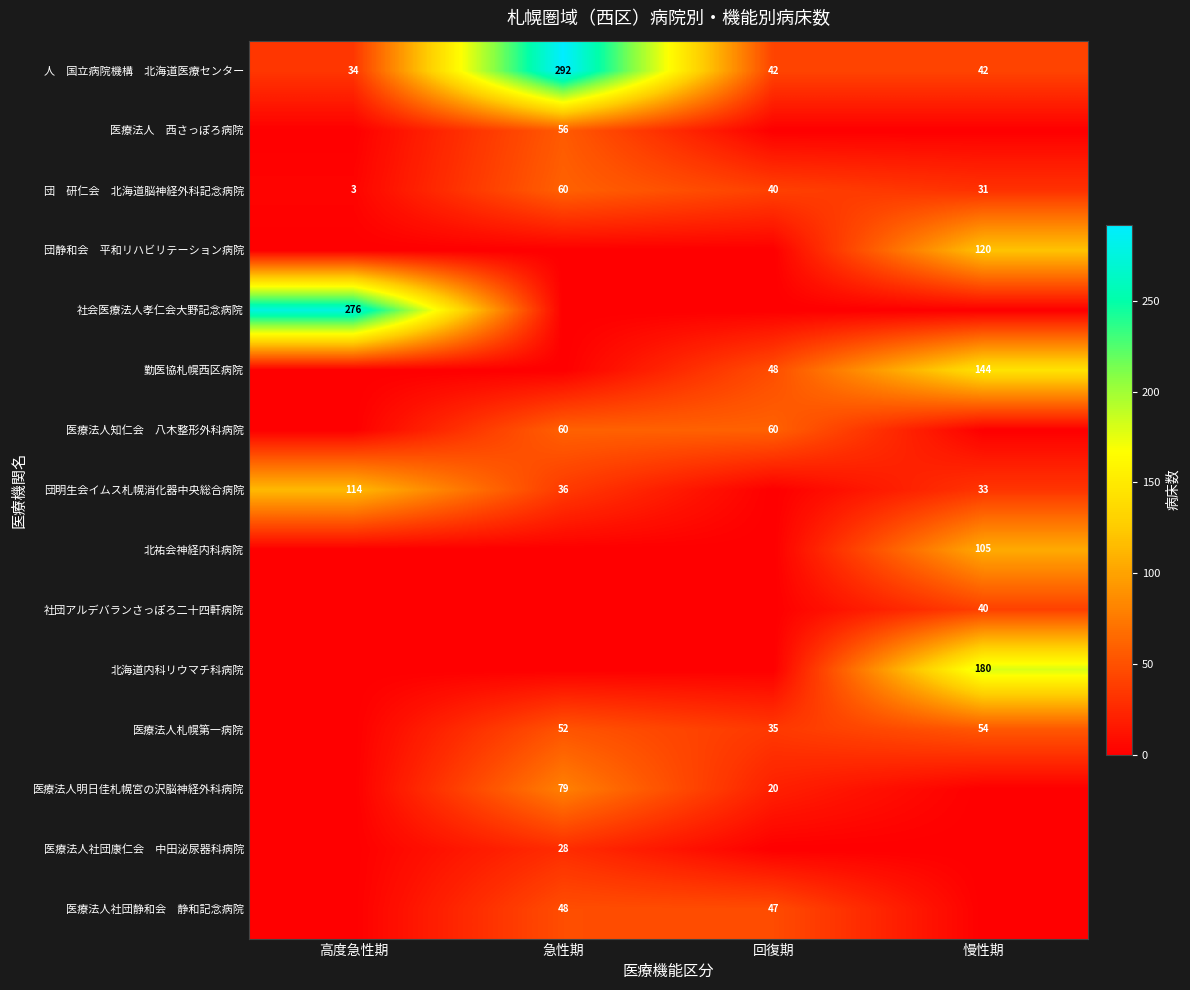

What is the spread (max minus min) of values at 慢性期?

180